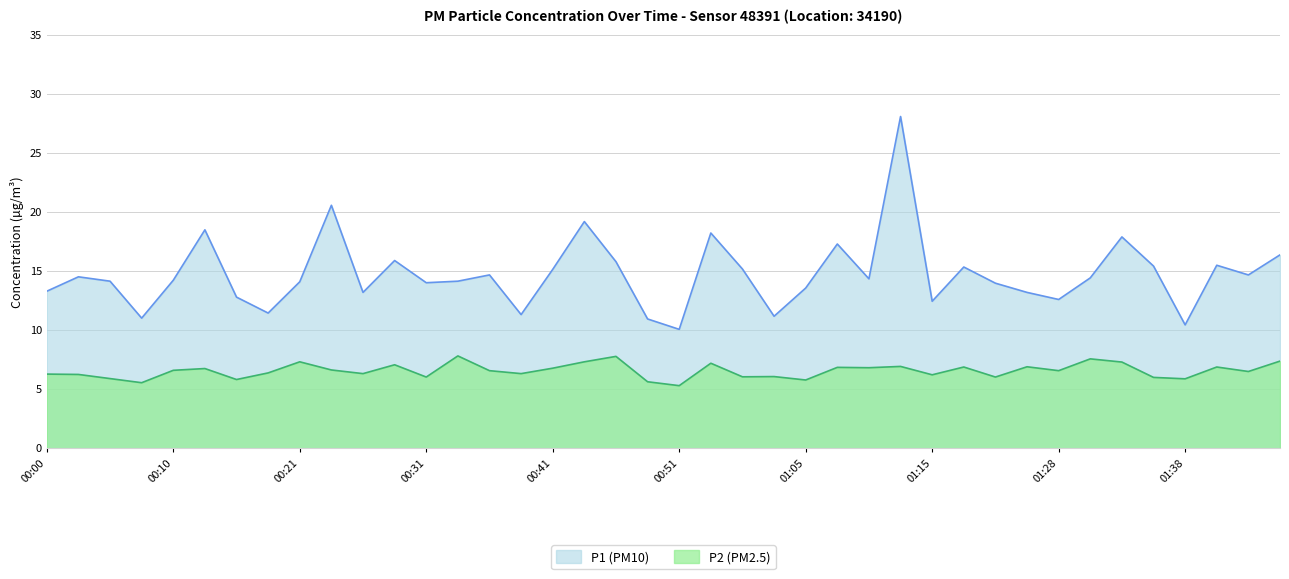

What is the maximum value for P2?

7.8